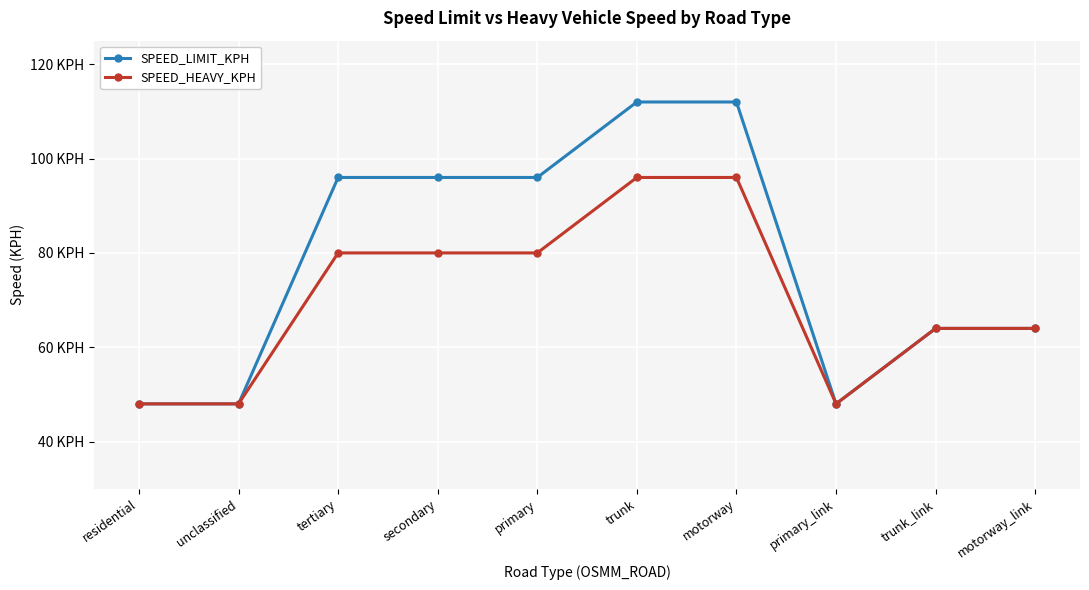

What is the difference between the maximum and second lowest values in the SPEED_LIMIT_KPH series?

64